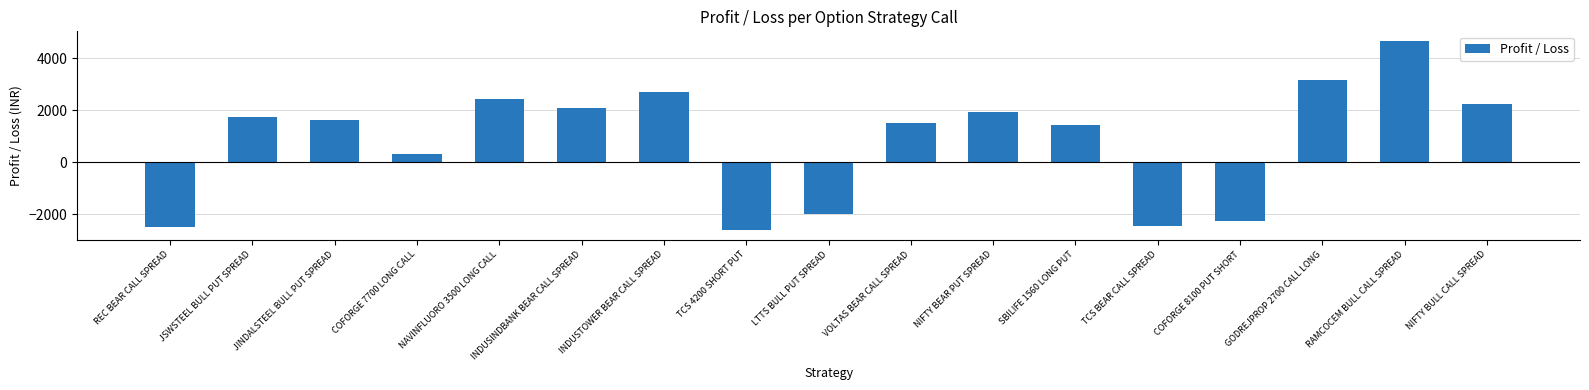

At which label does the data first exceed 1625?

JSWSTEEL BULL PUT SPREAD